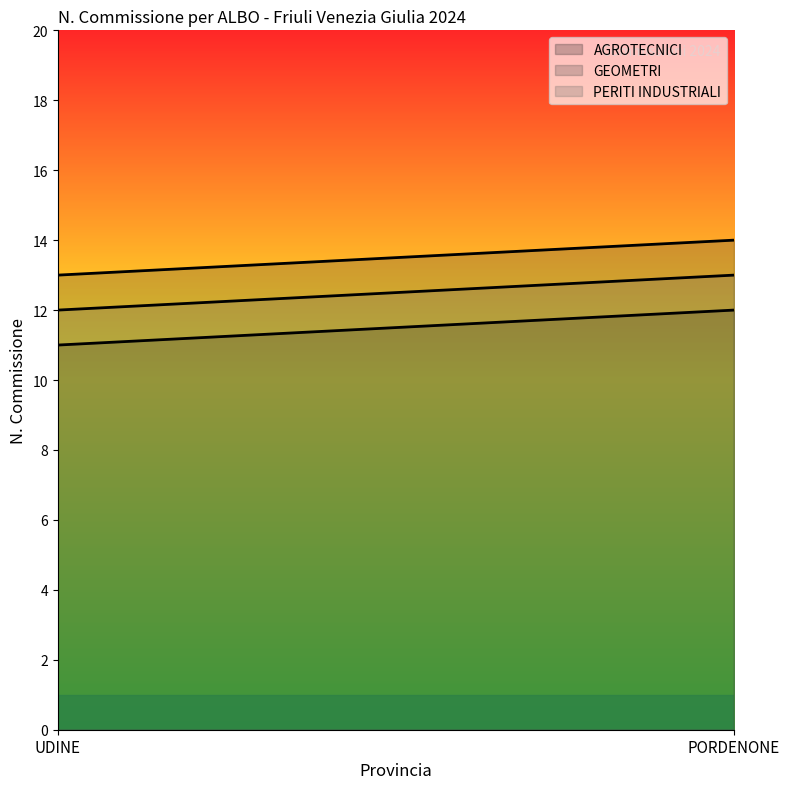

What value does the PERITI INDUSTRIALI series have at UDINE?

12